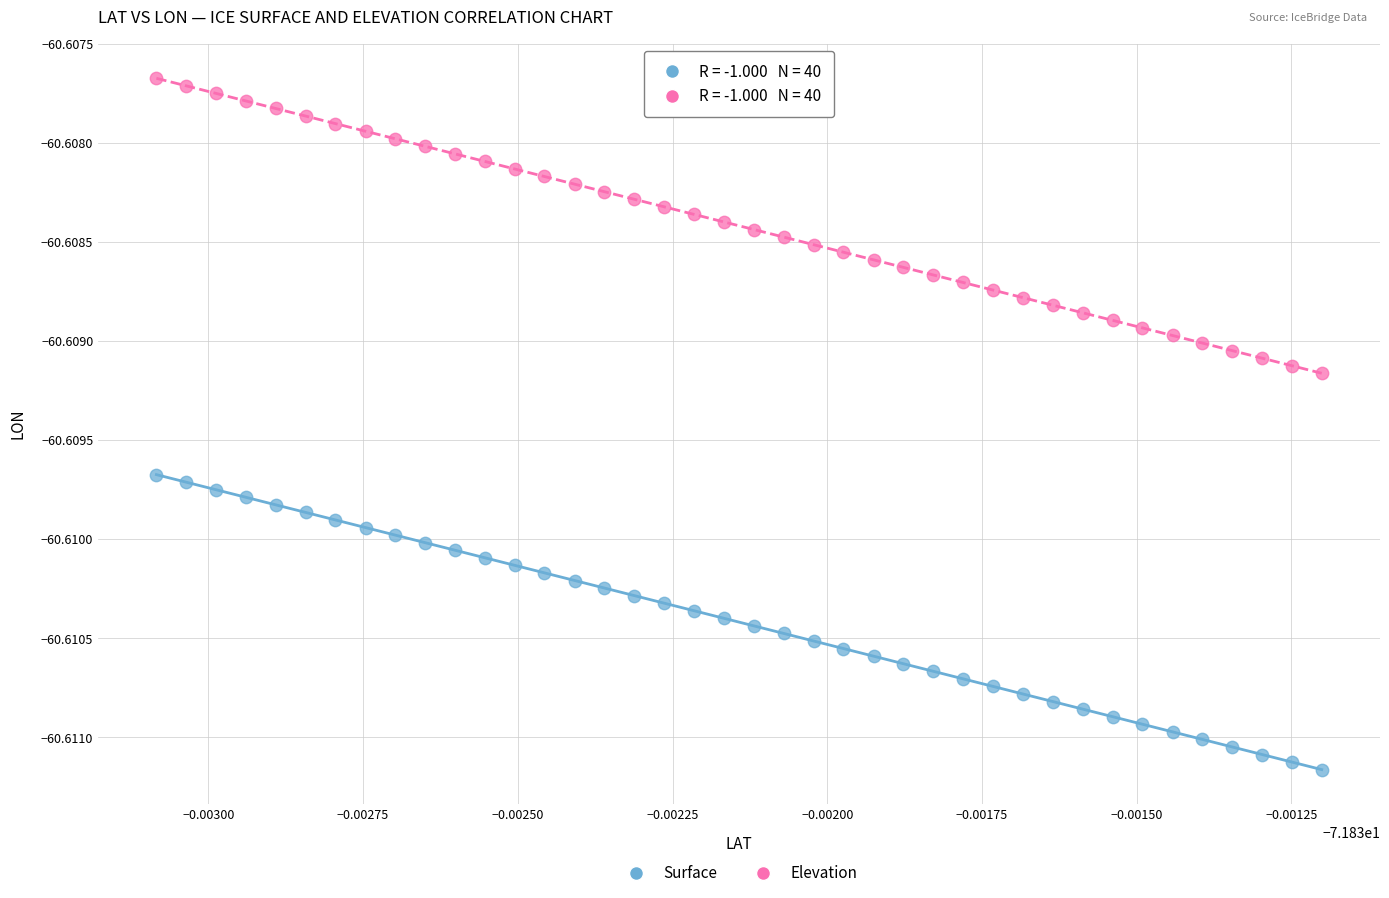

How many points are shown in the scatter plot?

80